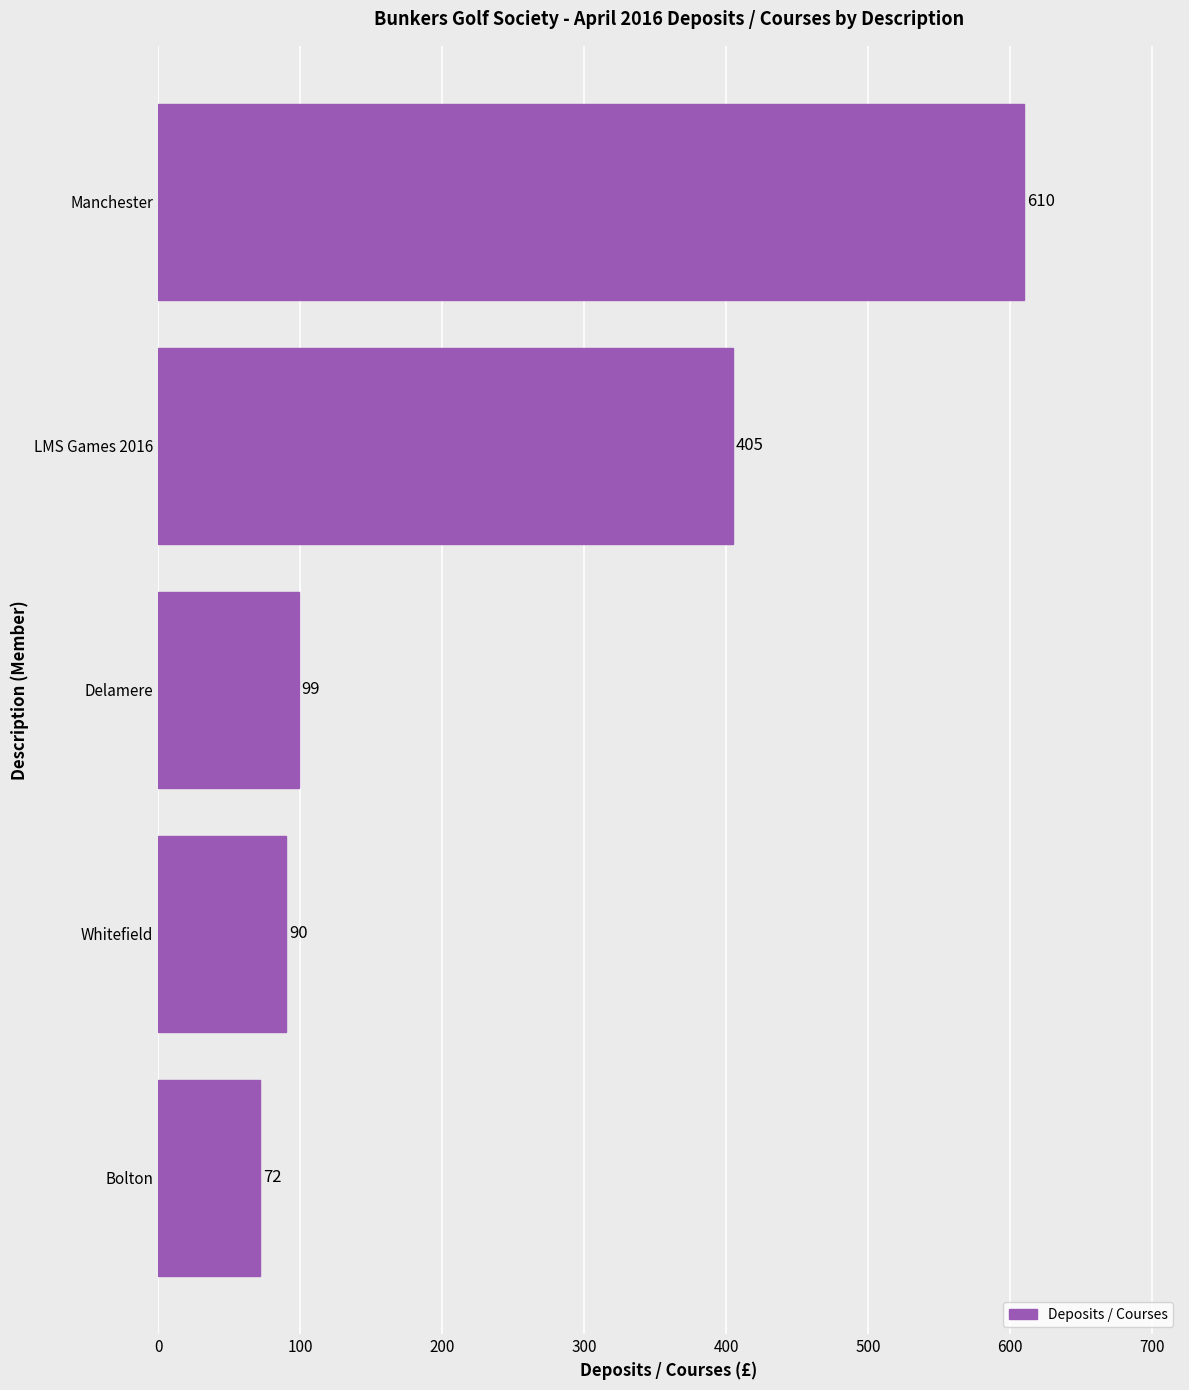

Where is the data nearest to the value 341?

LMS Games 2016